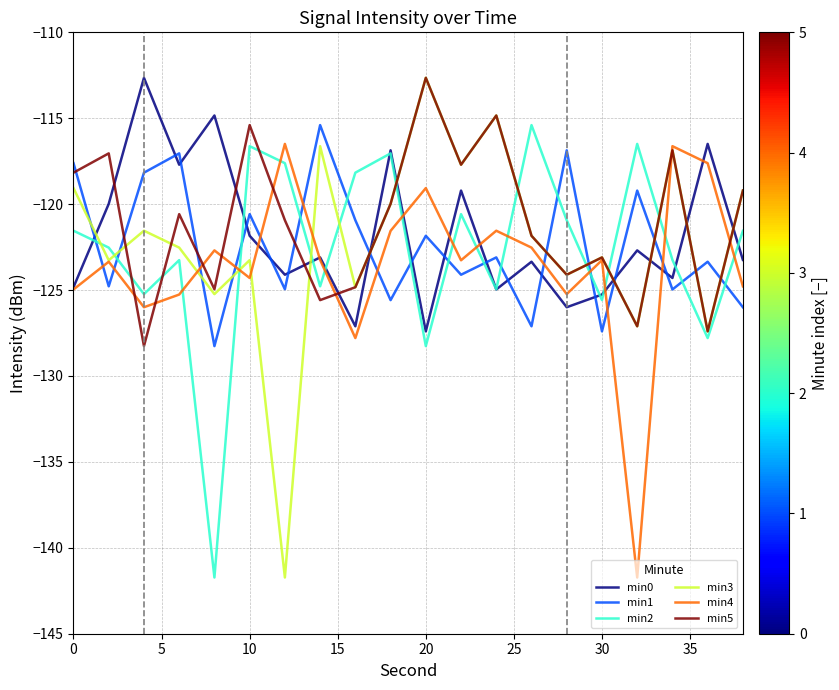

What is the highest value of the min0 series?

-112.6